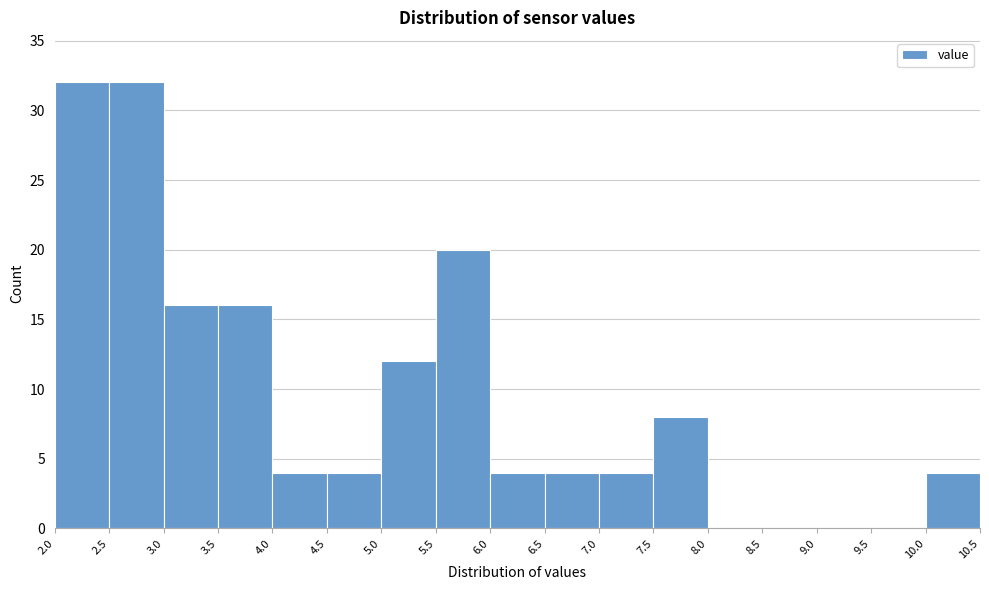

Reading left to right, list every bar in this chart as the range it spans on the x-axis followed by its height. The values are not printed on the chart, so give them approximately, as read against the axis.

2.0 to 2.5: 32
2.5 to 3.0: 32
3.0 to 3.5: 16
3.5 to 4.0: 16
4.0 to 4.5: 4
4.5 to 5.0: 4
5.0 to 5.5: 12
5.5 to 6.0: 20
6.0 to 6.5: 4
6.5 to 7.0: 4
7.0 to 7.5: 4
7.5 to 8.0: 8
8.0 to 8.5: 0
8.5 to 9.0: 0
9.0 to 9.5: 0
9.5 to 10.0: 0
10.0 to 10.5: 4